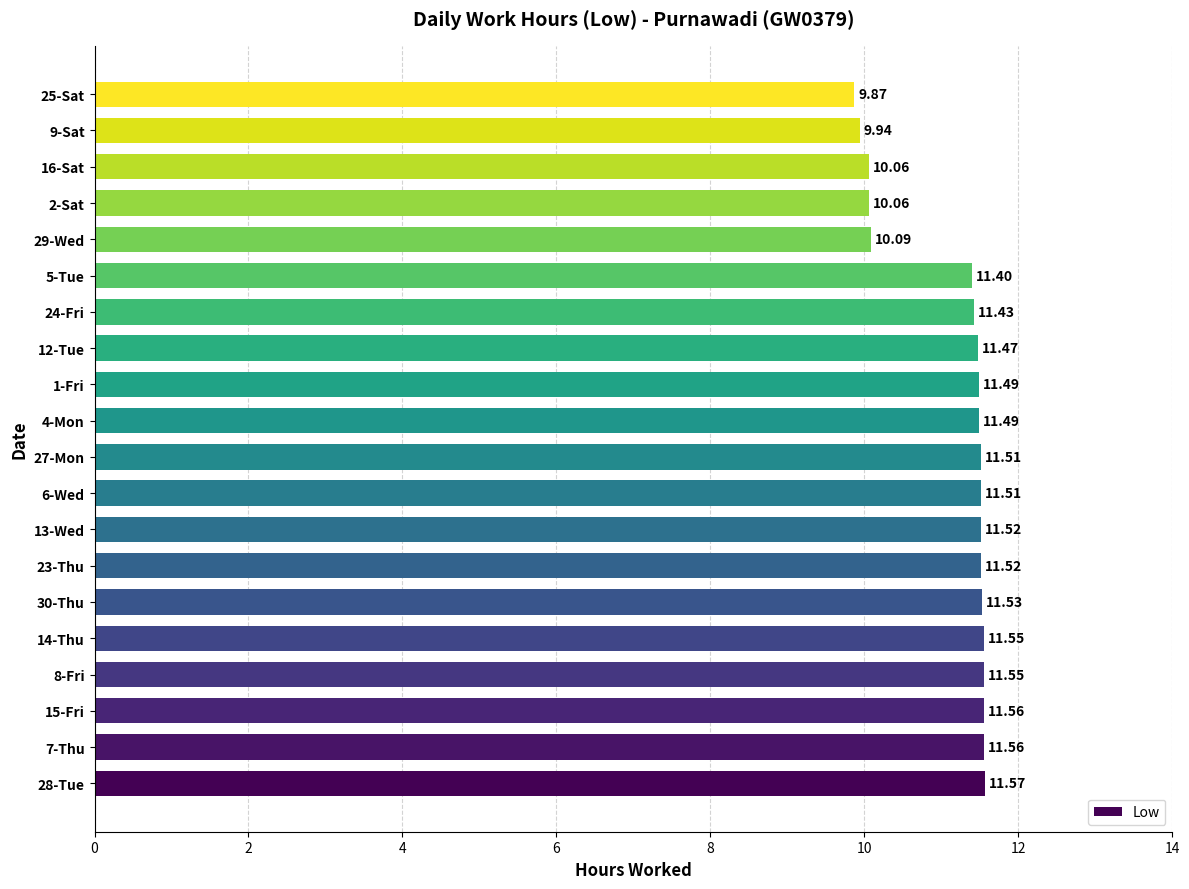

Count the values in the range 11 to 12.

15